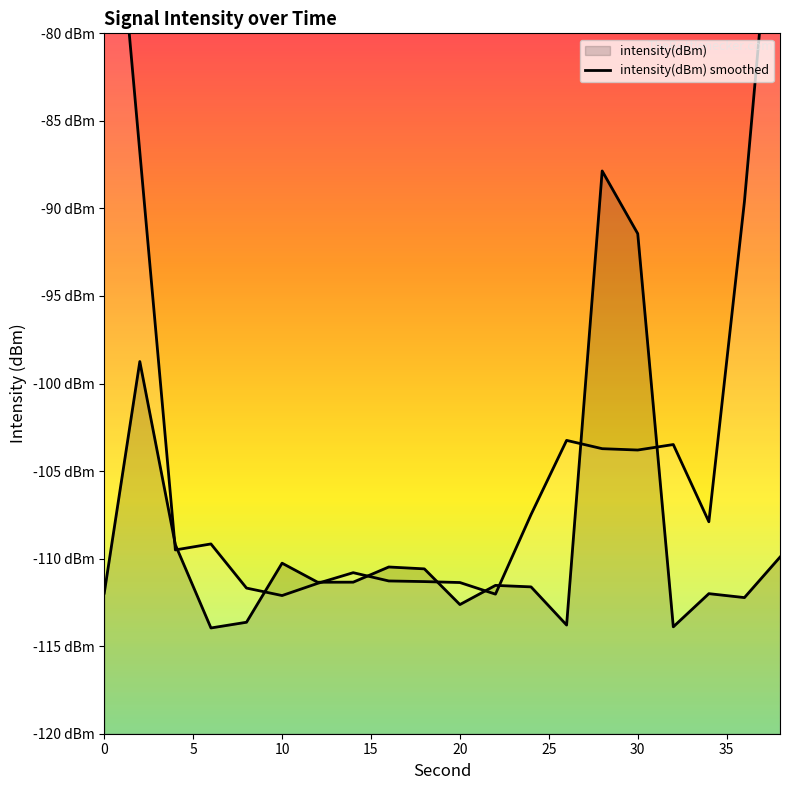

Rank the categories by value from lowest to highest.

6, 32, 26, 8, 20, 36, 34, 0, 24, 22, 12, 14, 18, 16, 10, 38, 4, 2, 30, 28